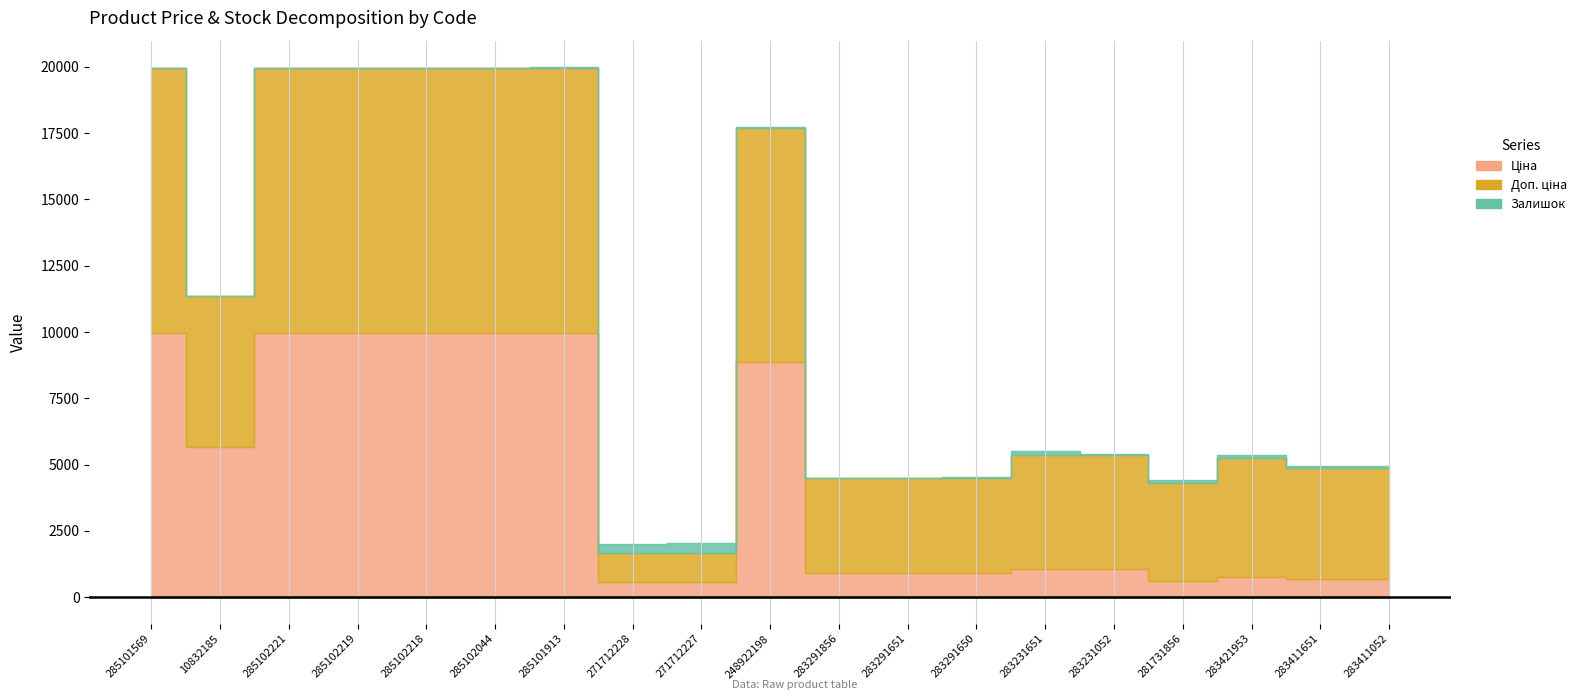

True or false: Залишок and Доп. ціна intersect in this chart.

False